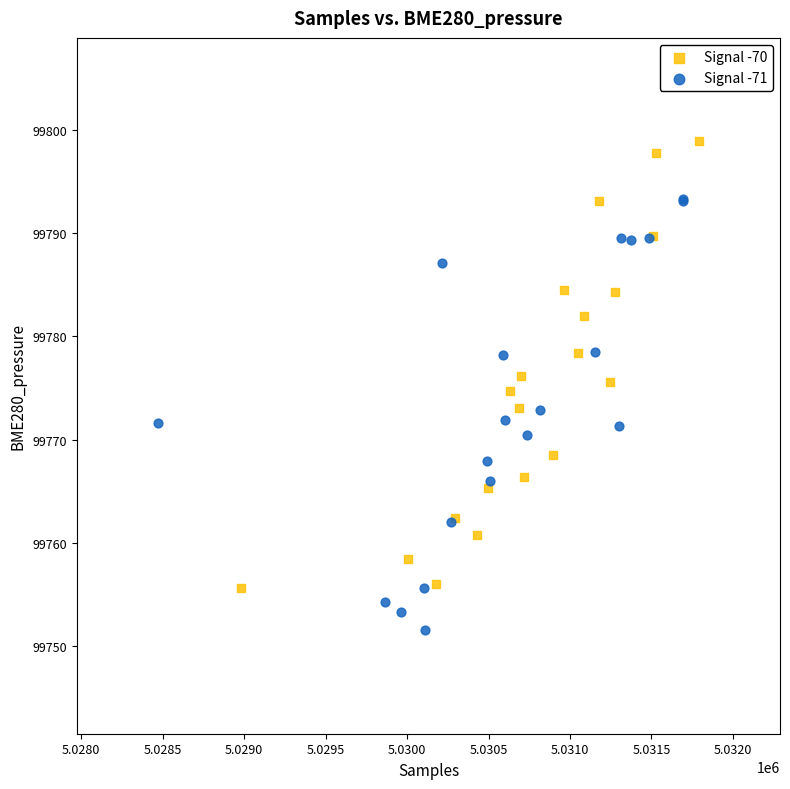

What are all the series names shown in the legend?

Signal -70, Signal -71